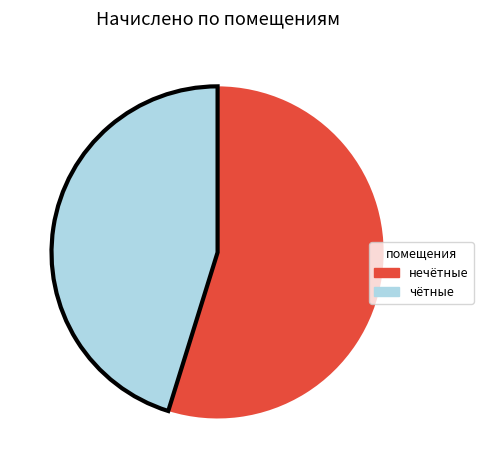

Is there a majority slice in this chart?

Yes